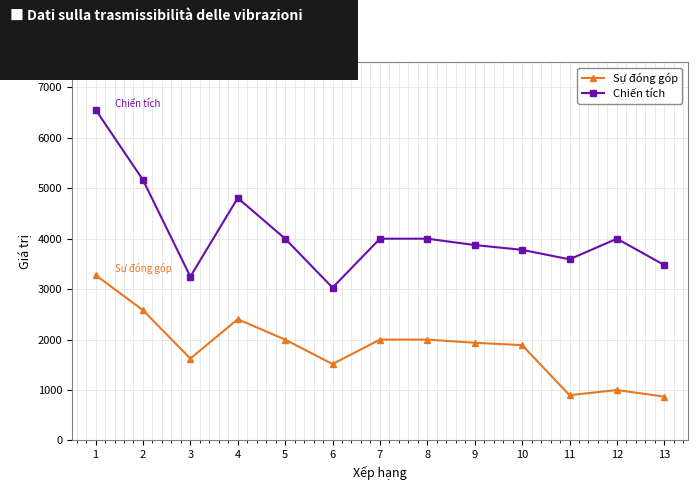

The value of Sự đóng góp at 2 is 3698. True or false?

False